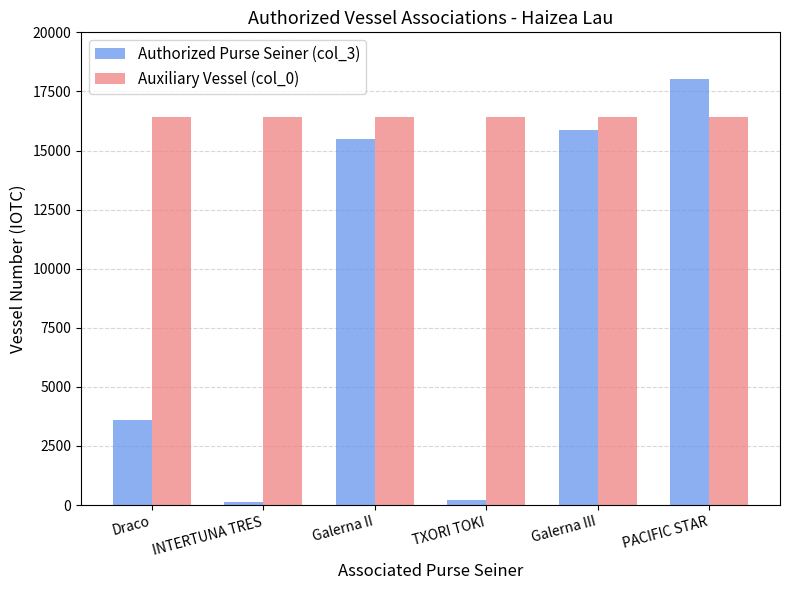

Does the chart contain any negative values?

No